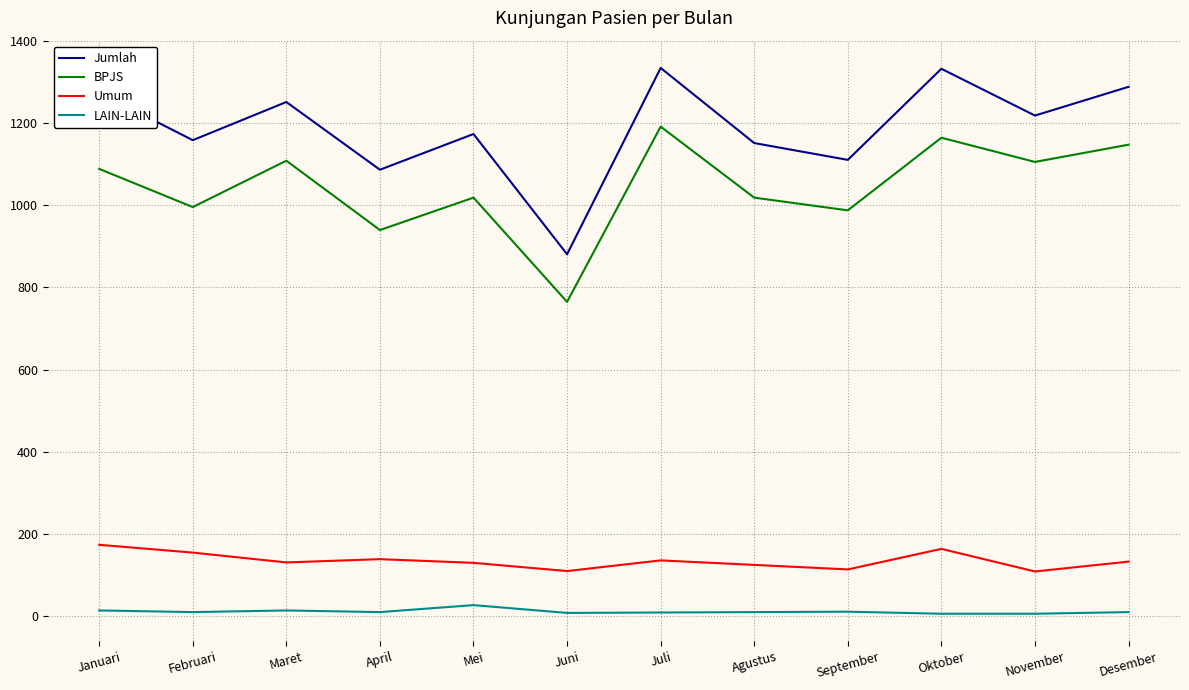

What is the total value across all series at April?

2174